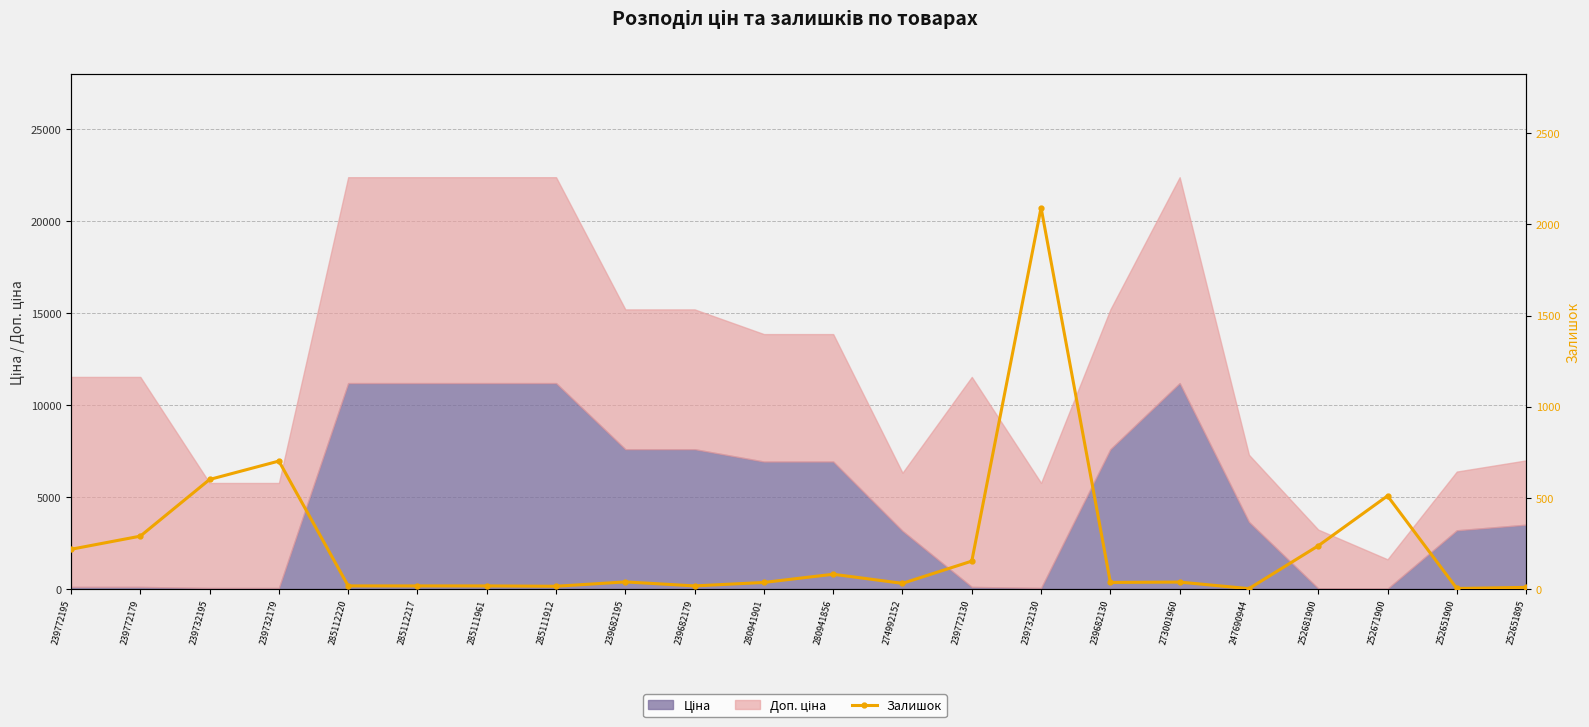

True or false: the data shows 36 at 280941901.

True